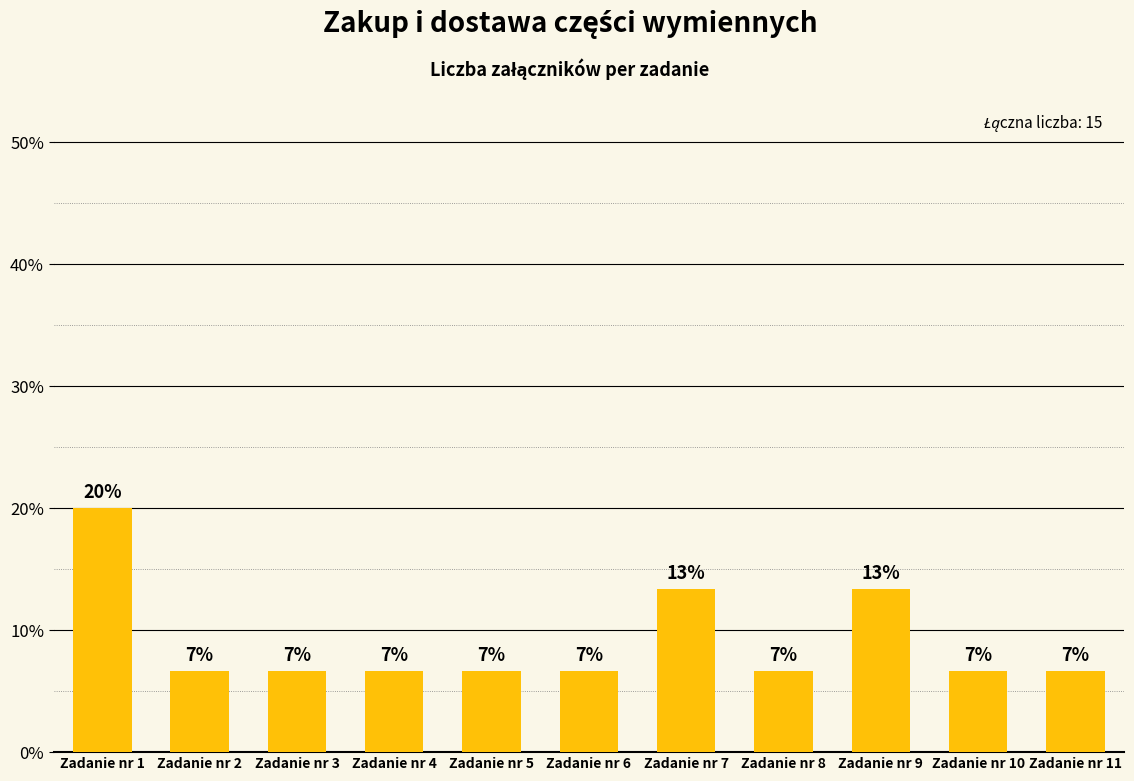

Between Zadanie nr 8 and Zadanie nr 9, which is larger?

Zadanie nr 9